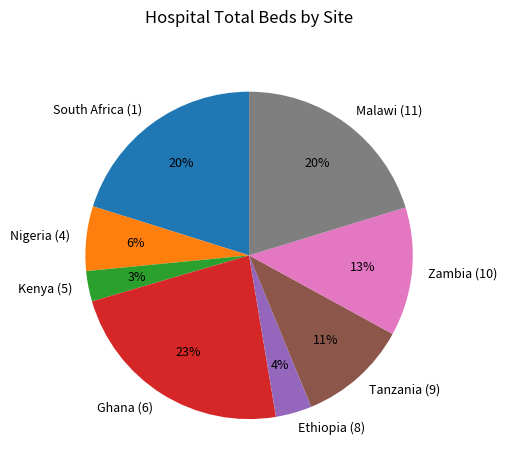

What percentage is the Zambia (10) slice, to the nearest percent?

13%